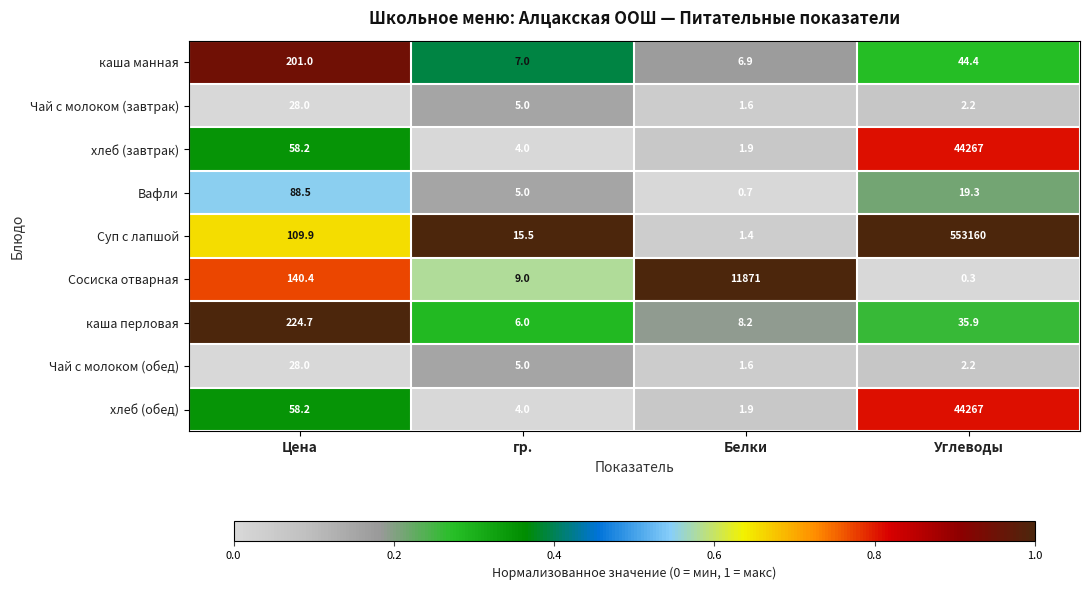

At which category is the sum across all series the highest?

Углеводы